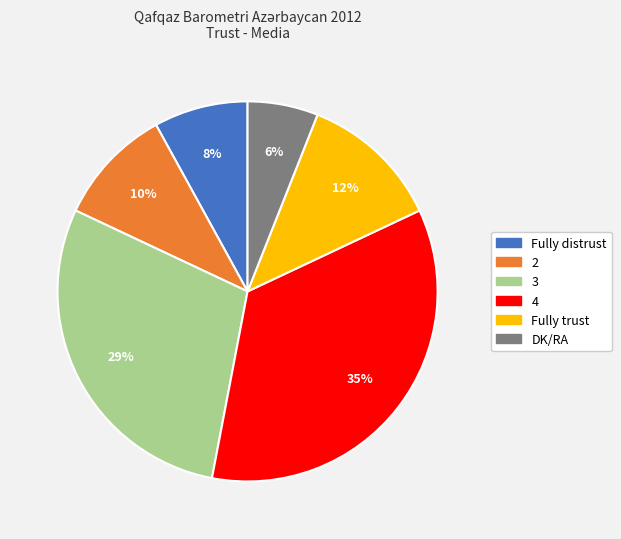

To the nearest percent, what percentage of the pie is 3?

29%